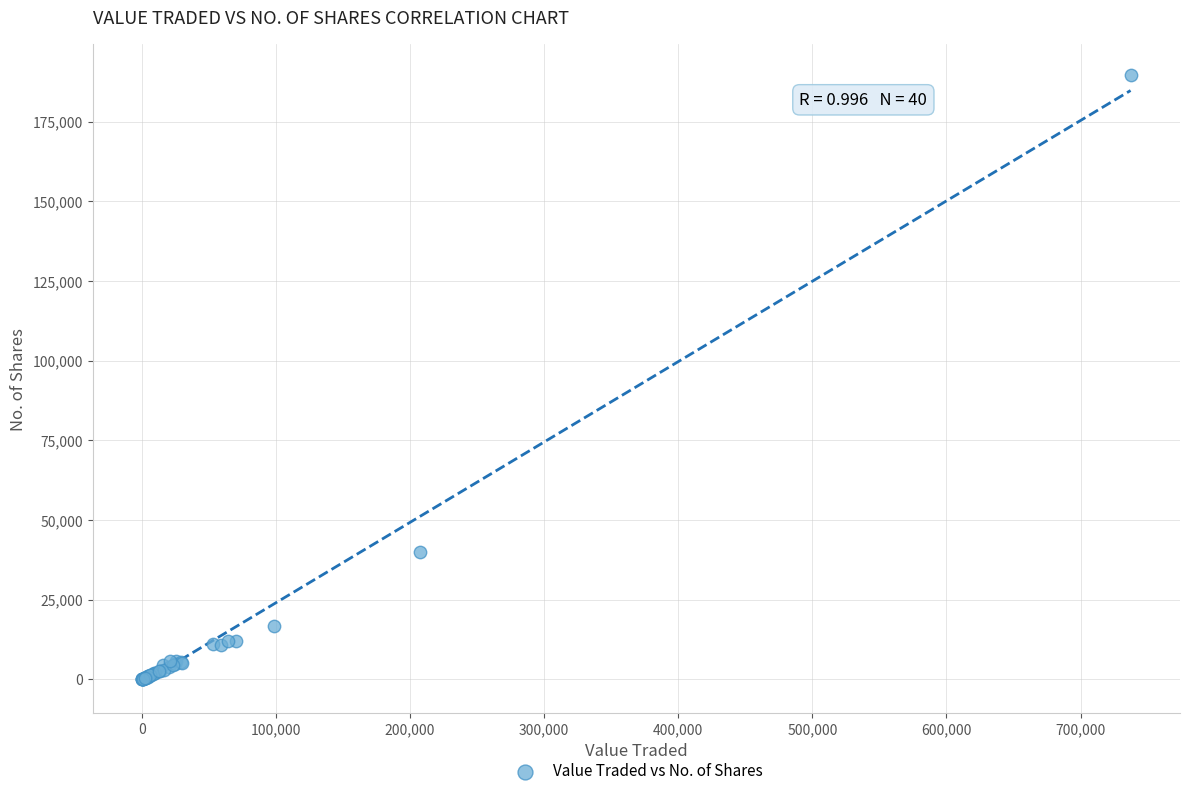

What Y value in the scatter plot is closest to 94882?

40000